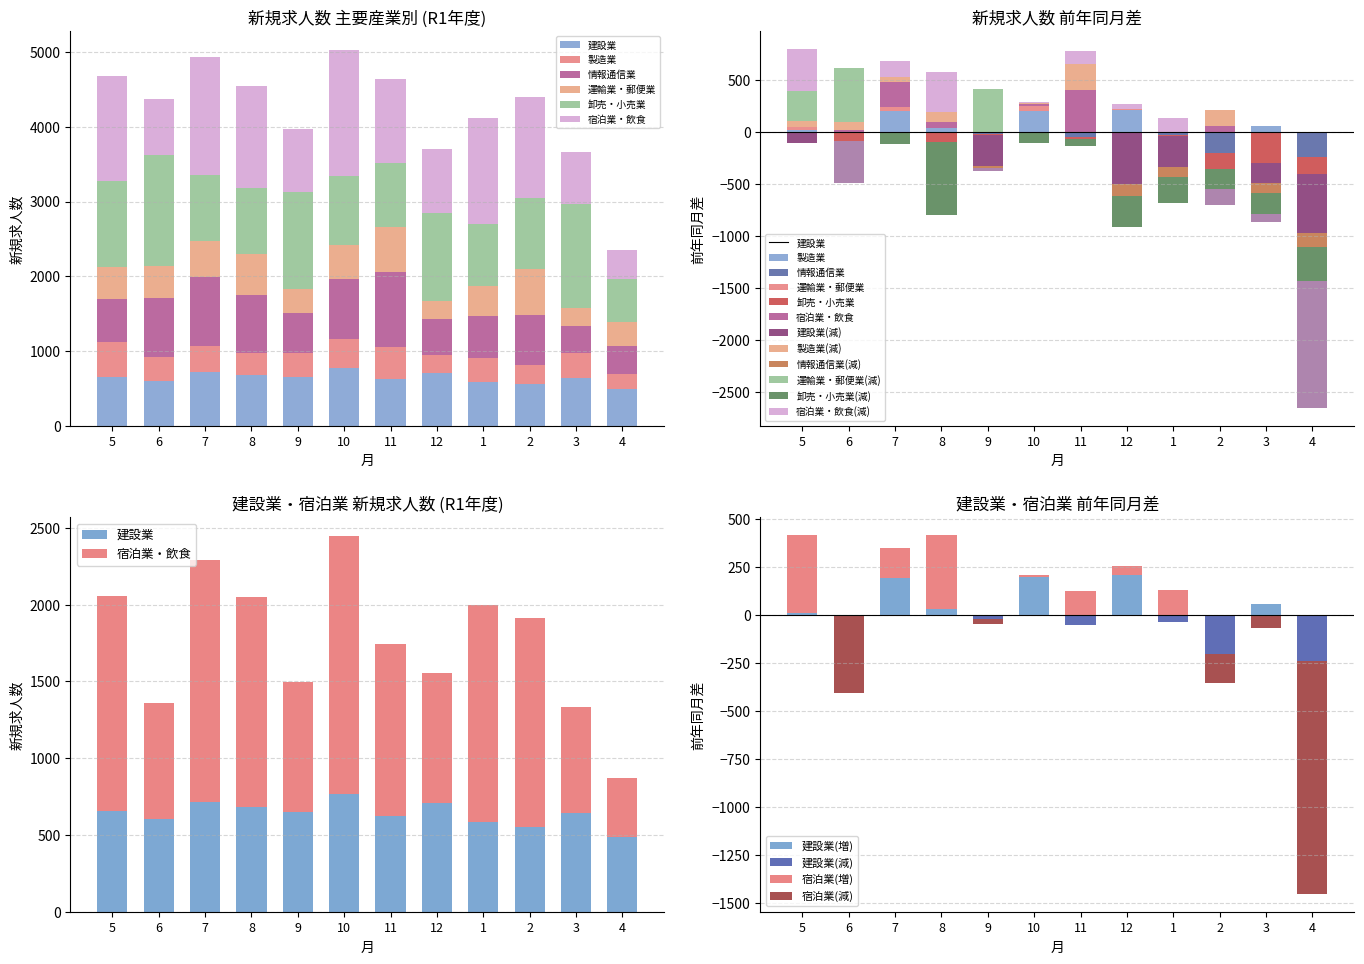

Reading left to right, what are all the values shown in this chart?

建設業: 5=658	6=604	7=716	8=679	9=649	10=766	11=622	12=705	1=586	2=552	3=640	4=487
製造業: 5=458	6=320	7=356	8=295	9=327	10=388	11=428	12=247	1=323	2=258	3=327	4=201
情報通信業: 5=579	6=779	7=919	8=769	9=535	10=806	11=1004	12=477	1=560	2=668	3=362	4=377
運輸業・郵便業: 5=429	6=439	7=487	8=548	9=323	10=461	11=605	12=240	1=395	2=618	3=244	4=320
卸売・小売業: 5=1157	6=1477	7=880	8=893	9=1289	10=925	11=860	12=1178	1=837	2=948	3=1393	4=579
宿泊業・飲食: 5=1401	6=754	7=1572	8=1368	9=844	10=1680	11=1123	12=850	1=1413	2=1358	3=693	4=385